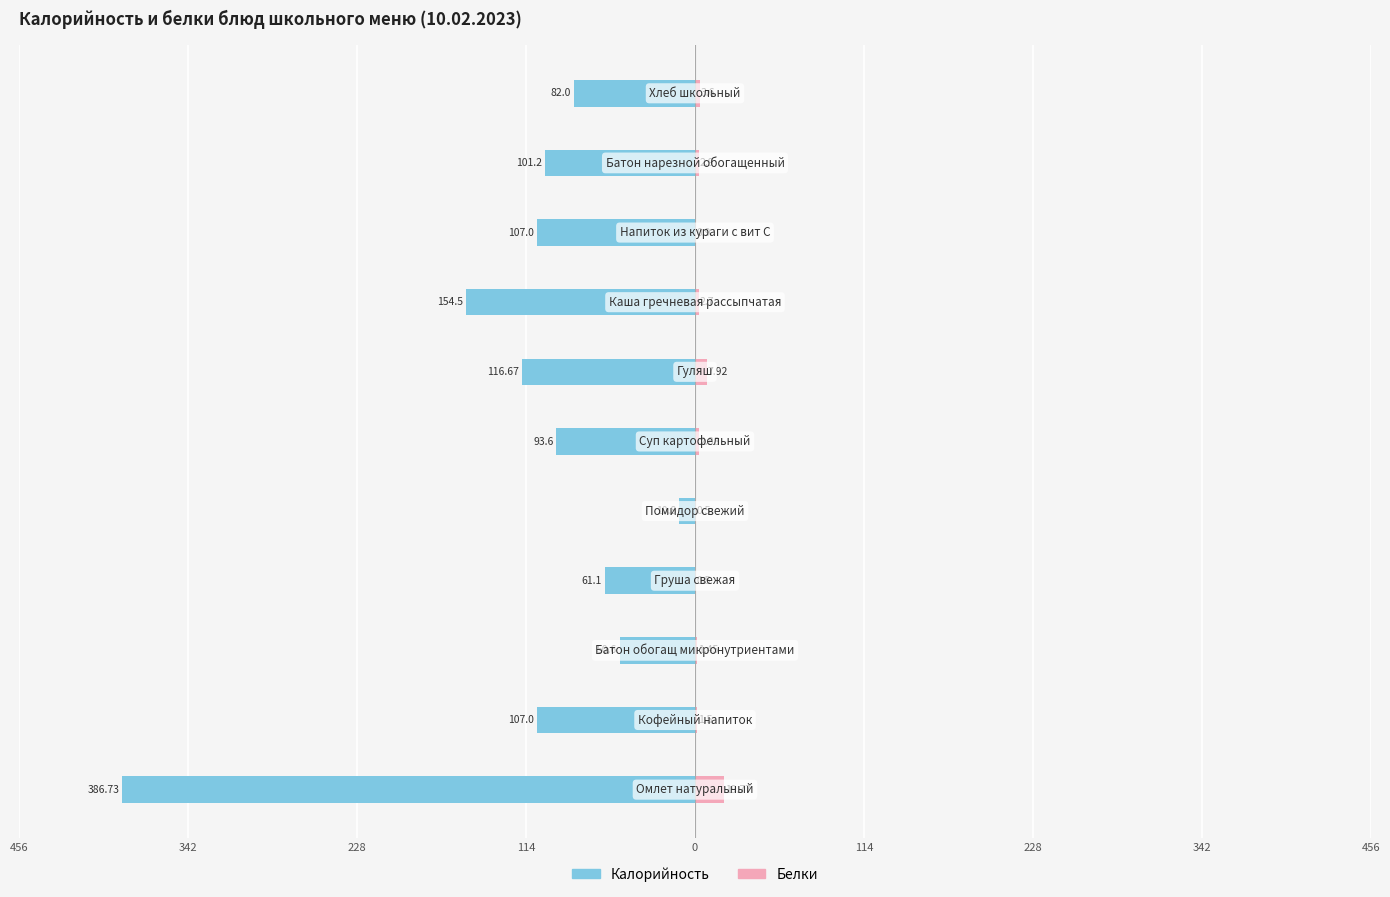

What is the maximum value for Белки?

19.8